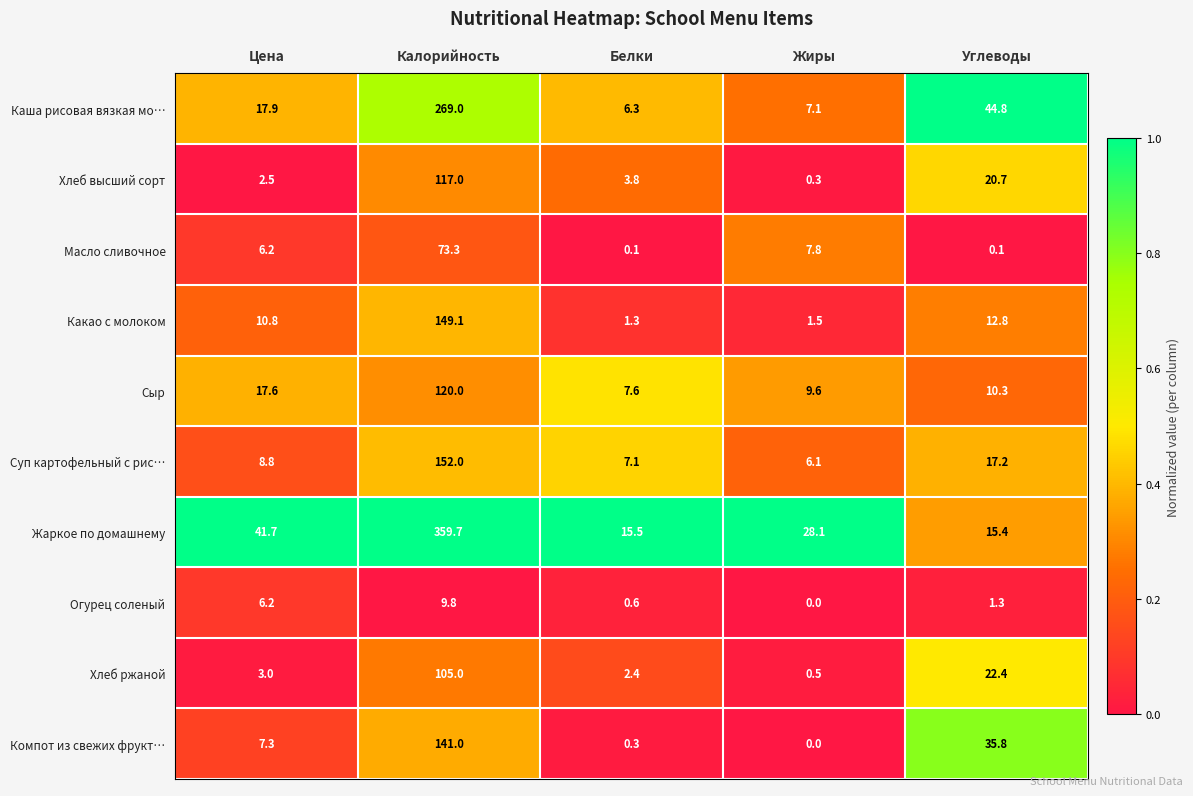

The value of Хлеб высший сорт at Белки is 6.1. True or false?

False